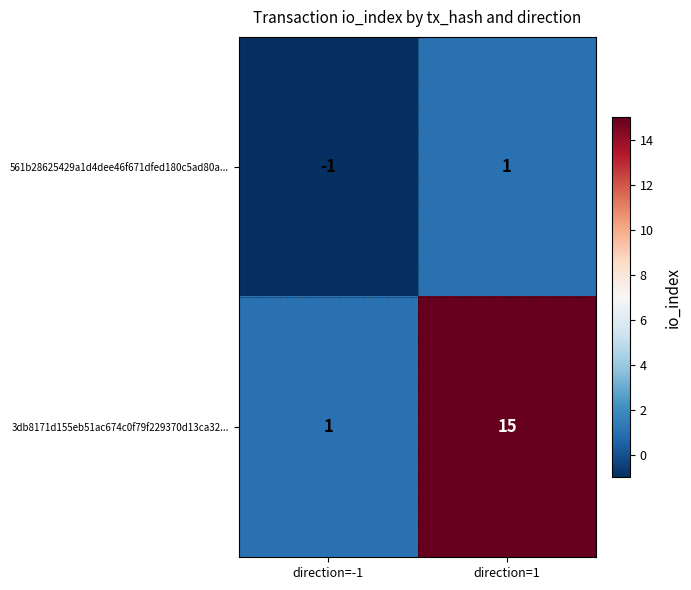

How many distinct data groups are displayed?

2